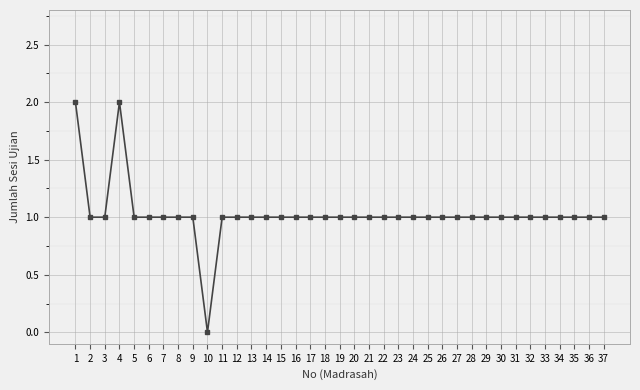

How many series are shown in this chart?

1